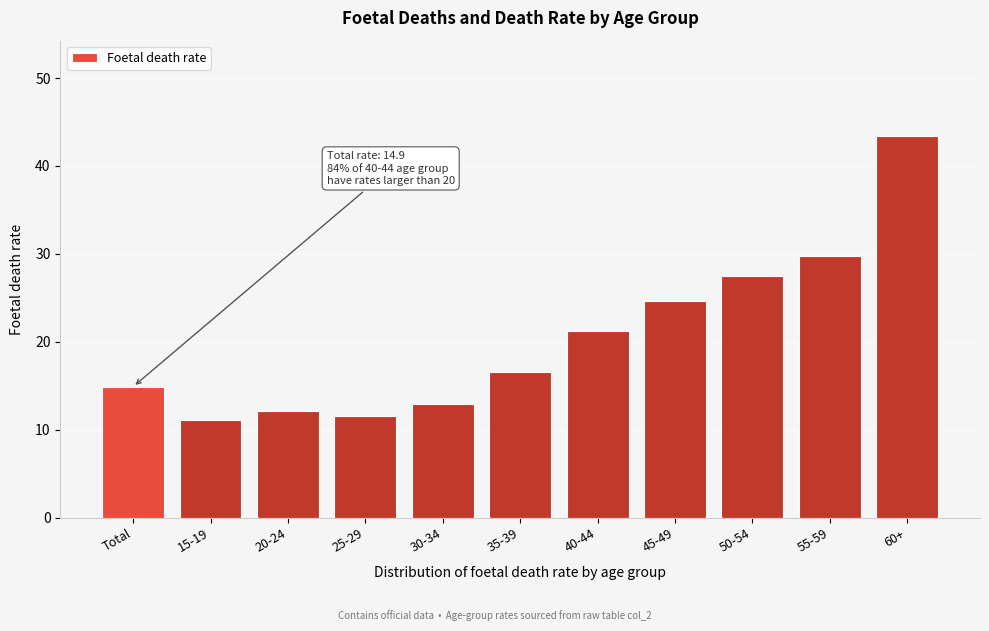

Reading right to left, extract all data points from this chart.

43.4	29.8	27.5	24.6	21.2	16.6	12.9	11.6	12.1	11.1	14.9